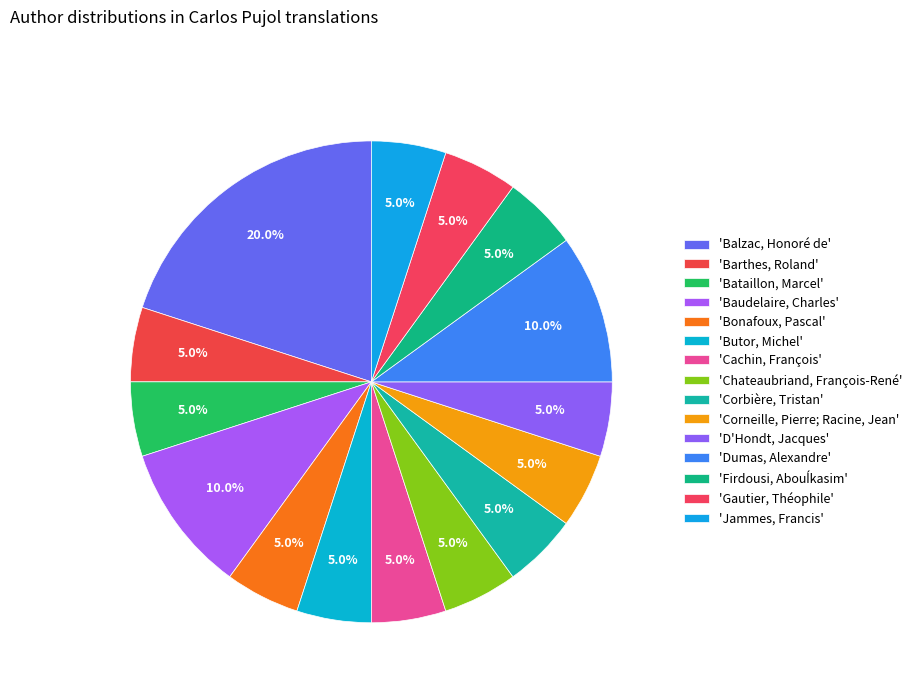

Count the number of slices in the pie.

15